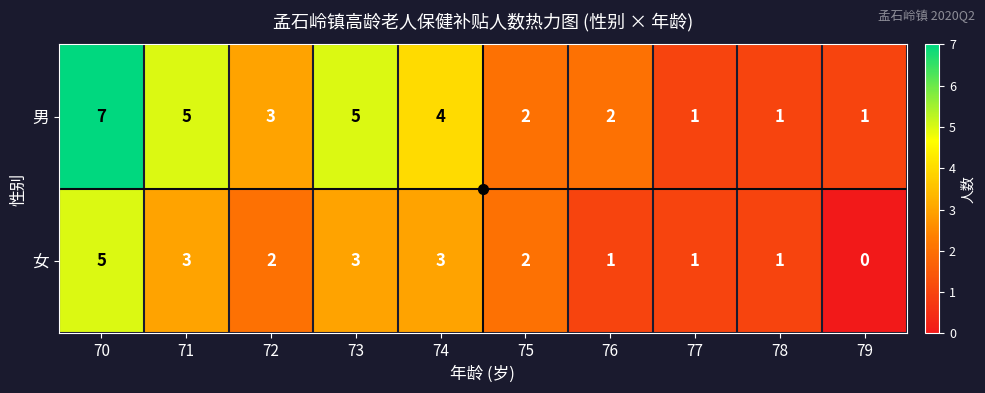

At which category is the sum across all series the highest?

70